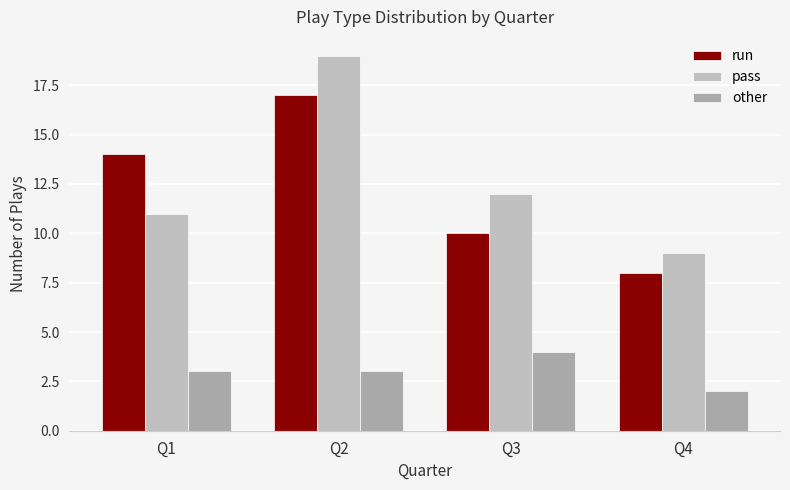

Are the bars grouped side by side (vs. stacked)?

Yes